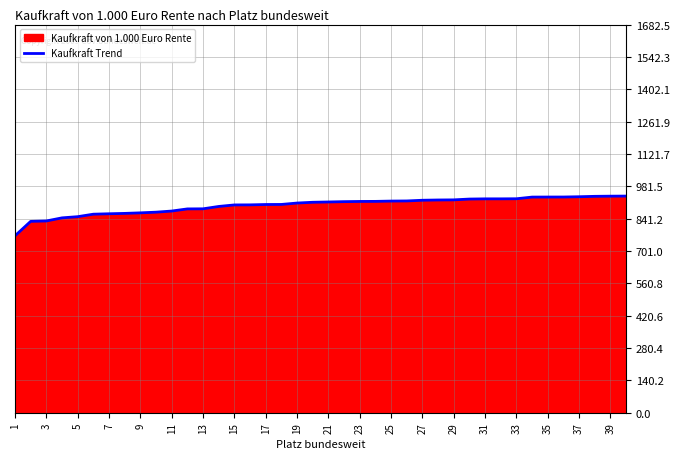

Between 31 and 1, which is larger?

31